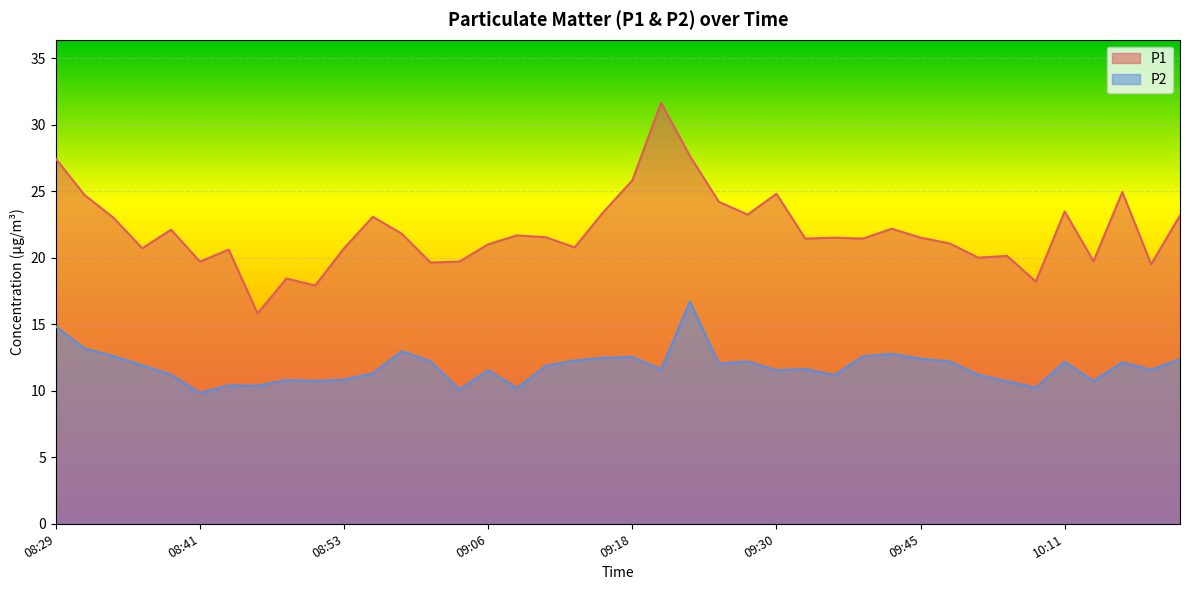

Where is P2 nearest to the value 13?

08:58